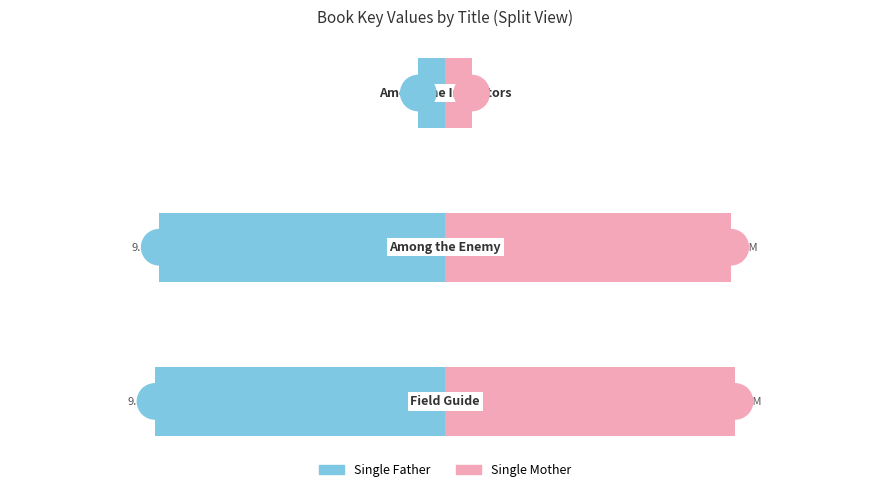

Which series has the largest total across all categories?

Single Mother